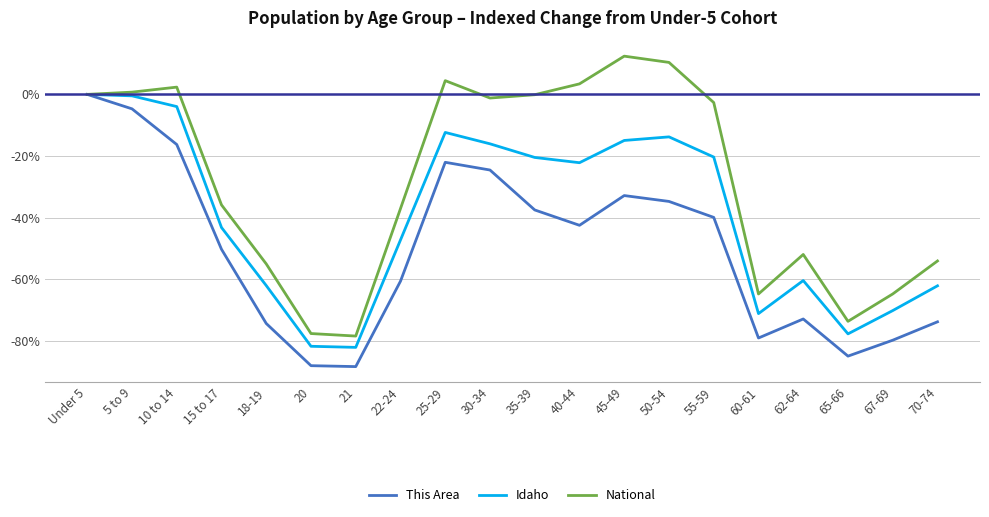

The value of National at 50-54 is 17.3. True or false?

False